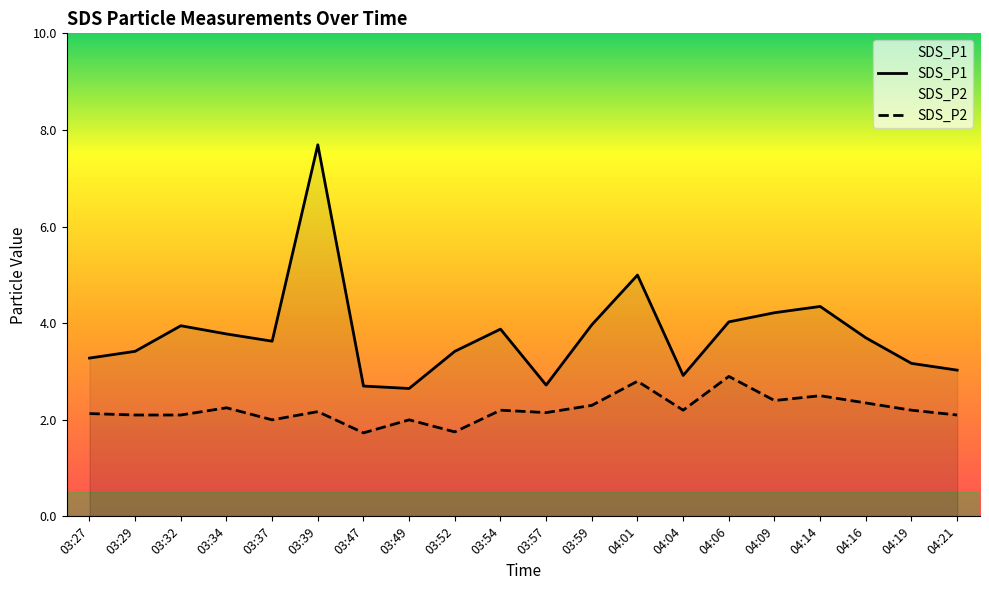

What is the average value of the SDS_P1 series?

3.8